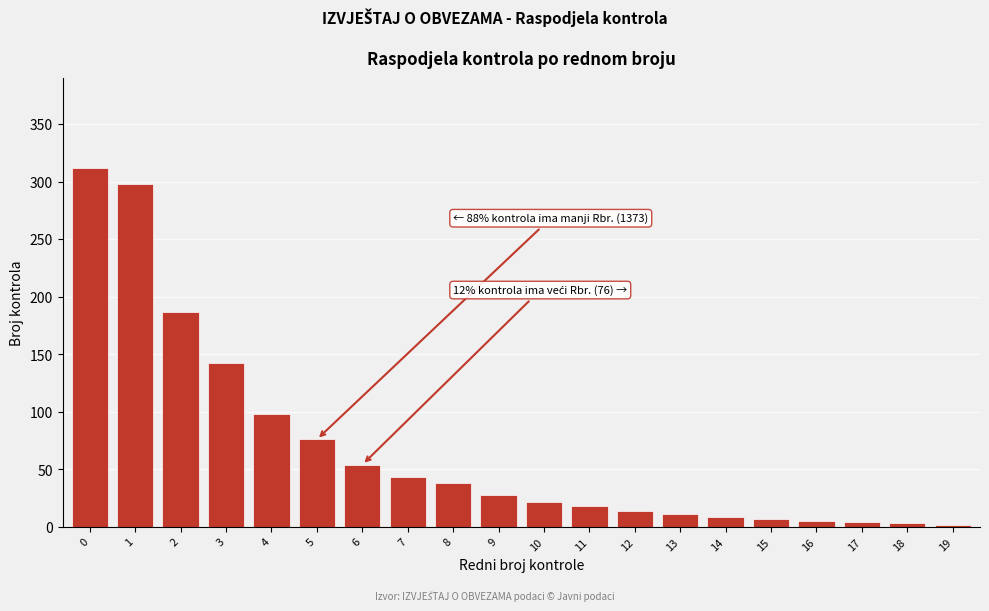

What is the average value?

69